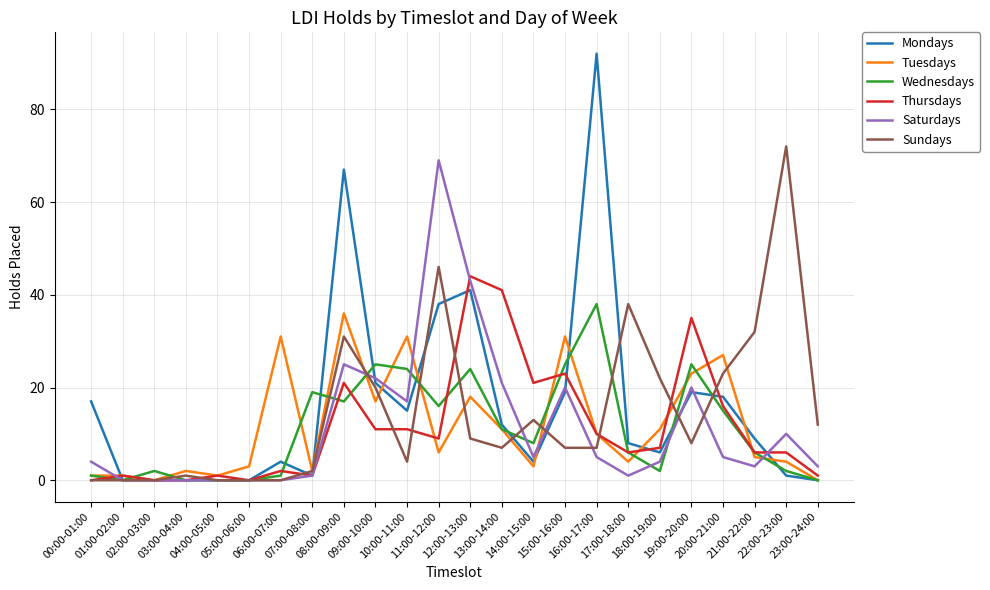

What are all the series names shown in the legend?

Mondays, Tuesdays, Wednesdays, Thursdays, Saturdays, Sundays